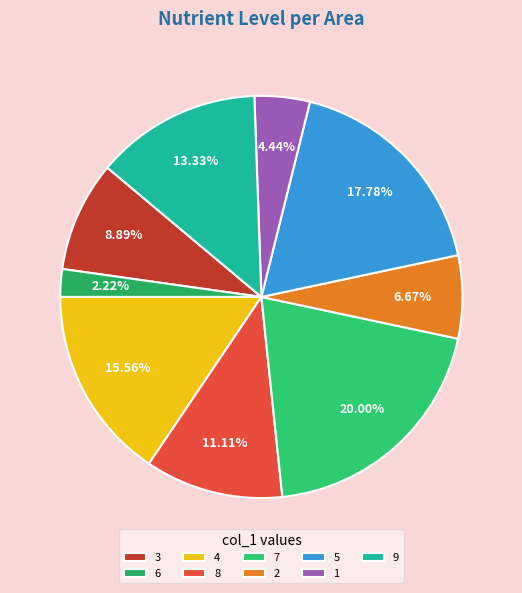

Approximately how many times larger is the value at 7 compared to 2?

3.0